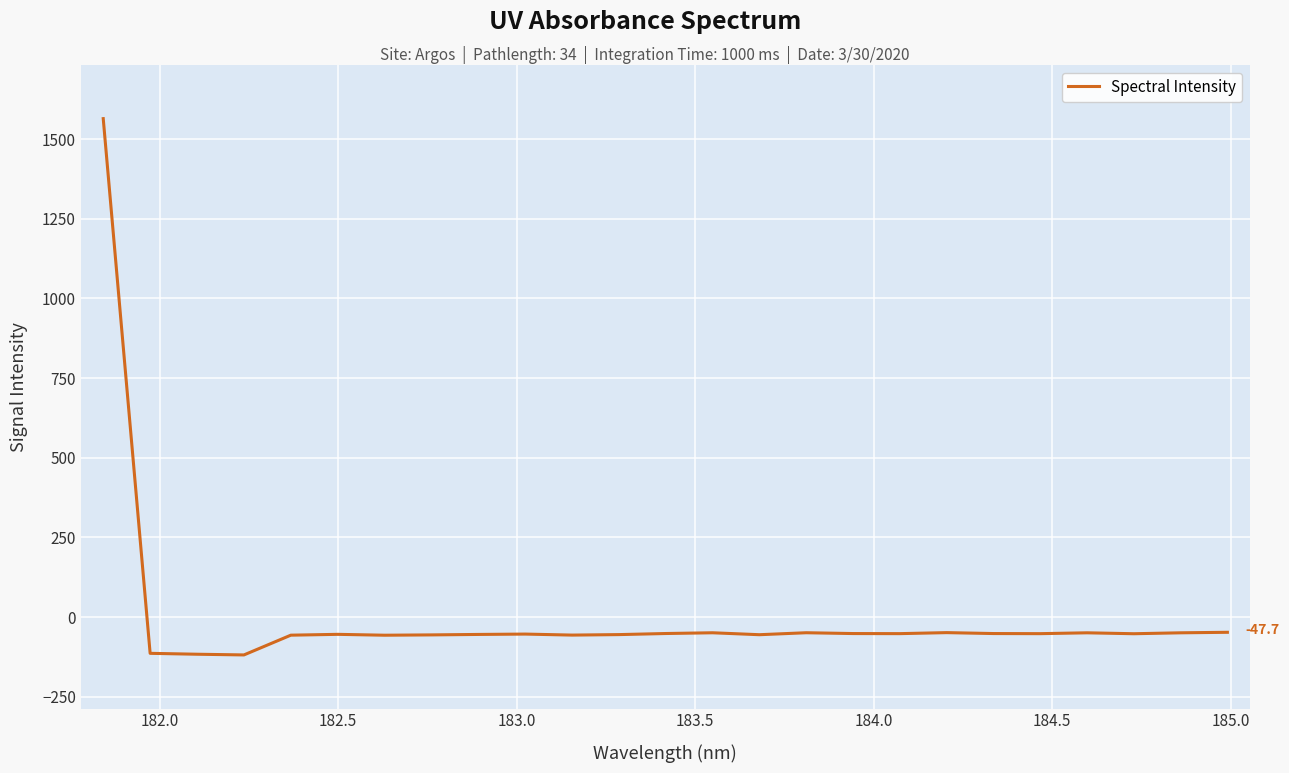

What is the difference between the maximum and minimum values?

1683.1